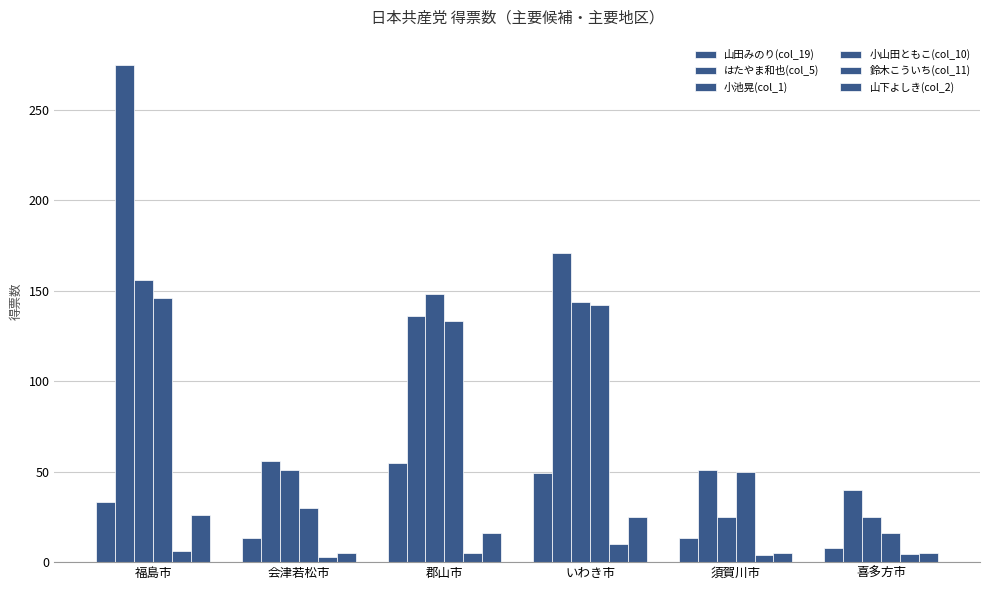

Which category has the highest value across all series?

福島市